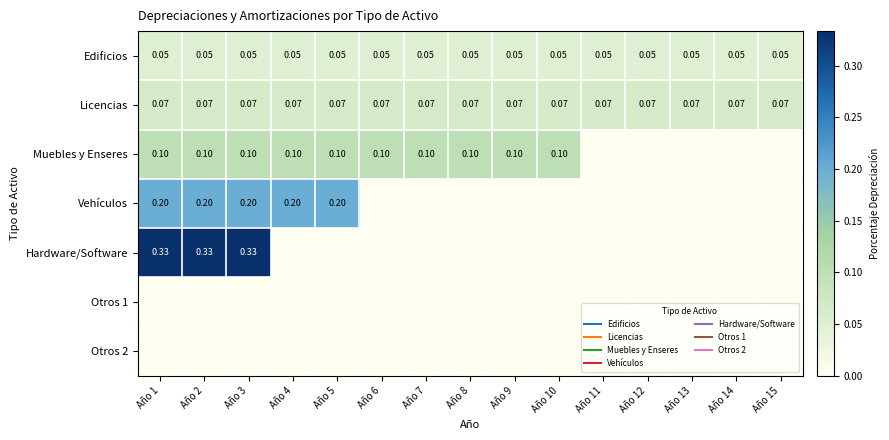

At how many categories does at least one series exceed 0?

15